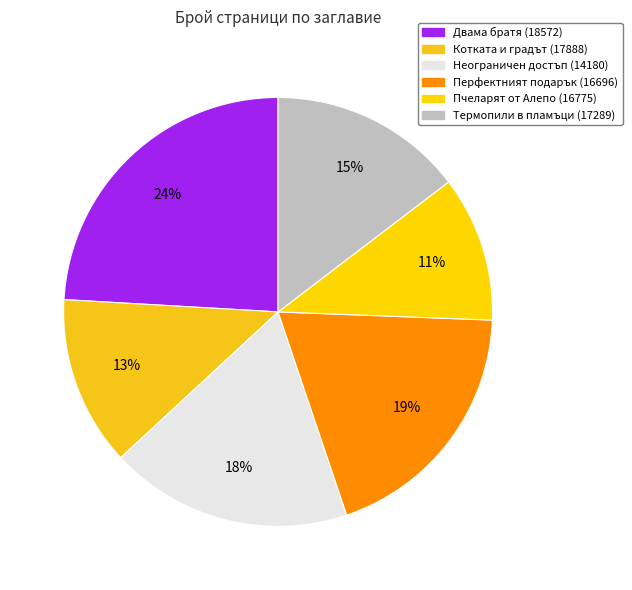

Is there a majority slice in this chart?

No